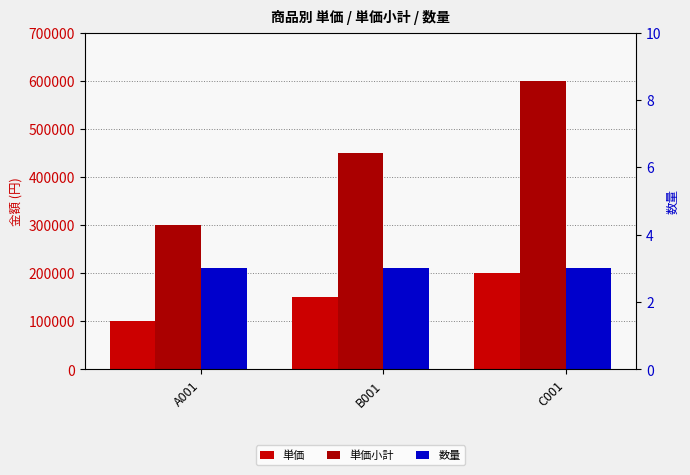

What is the spread (max minus min) of values at C001?

599997